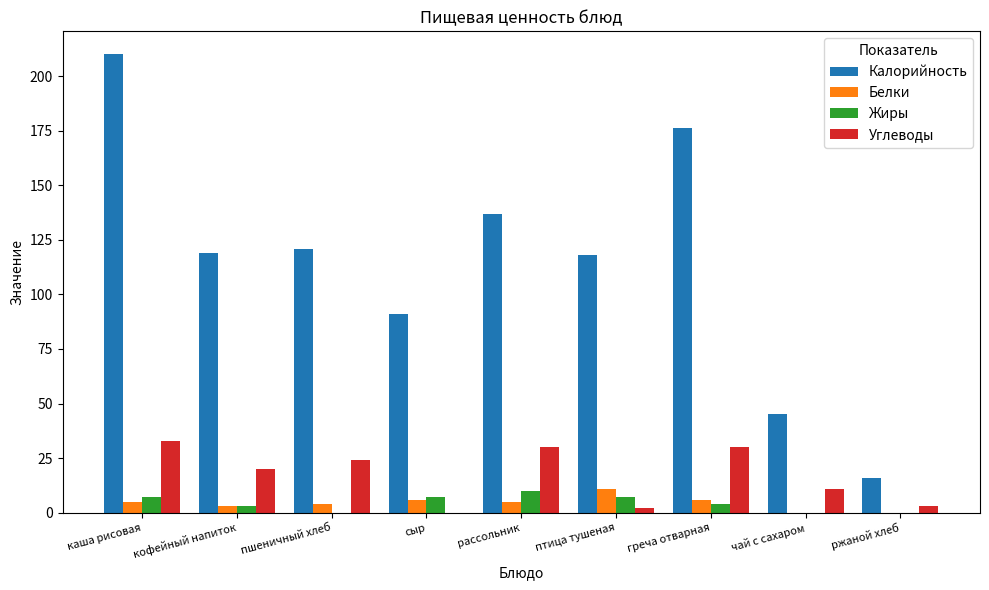

What is the sum of all Калорийность values?

1033